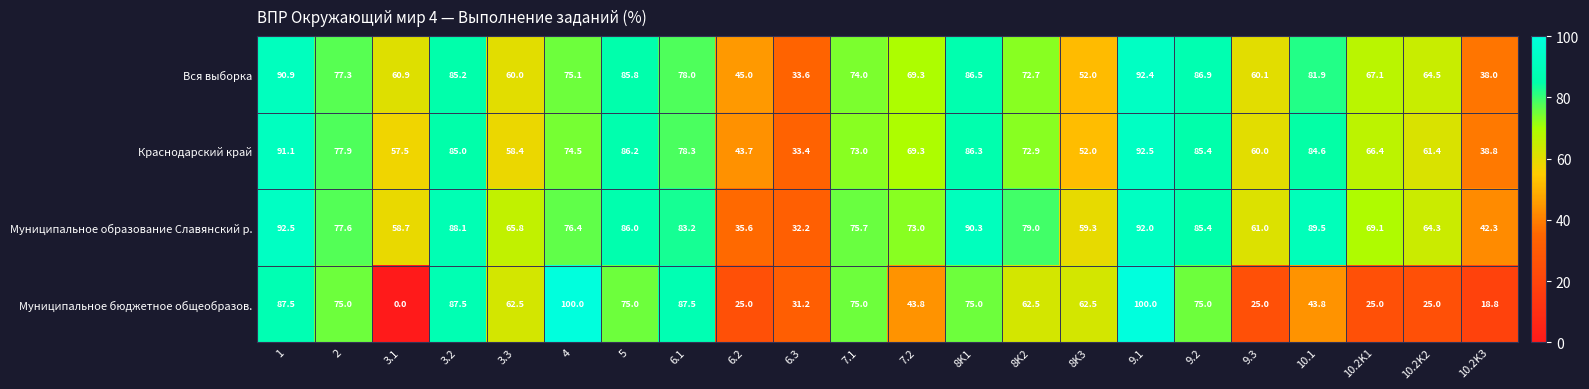

At which label does Вся выборка reach its peak?

9.1